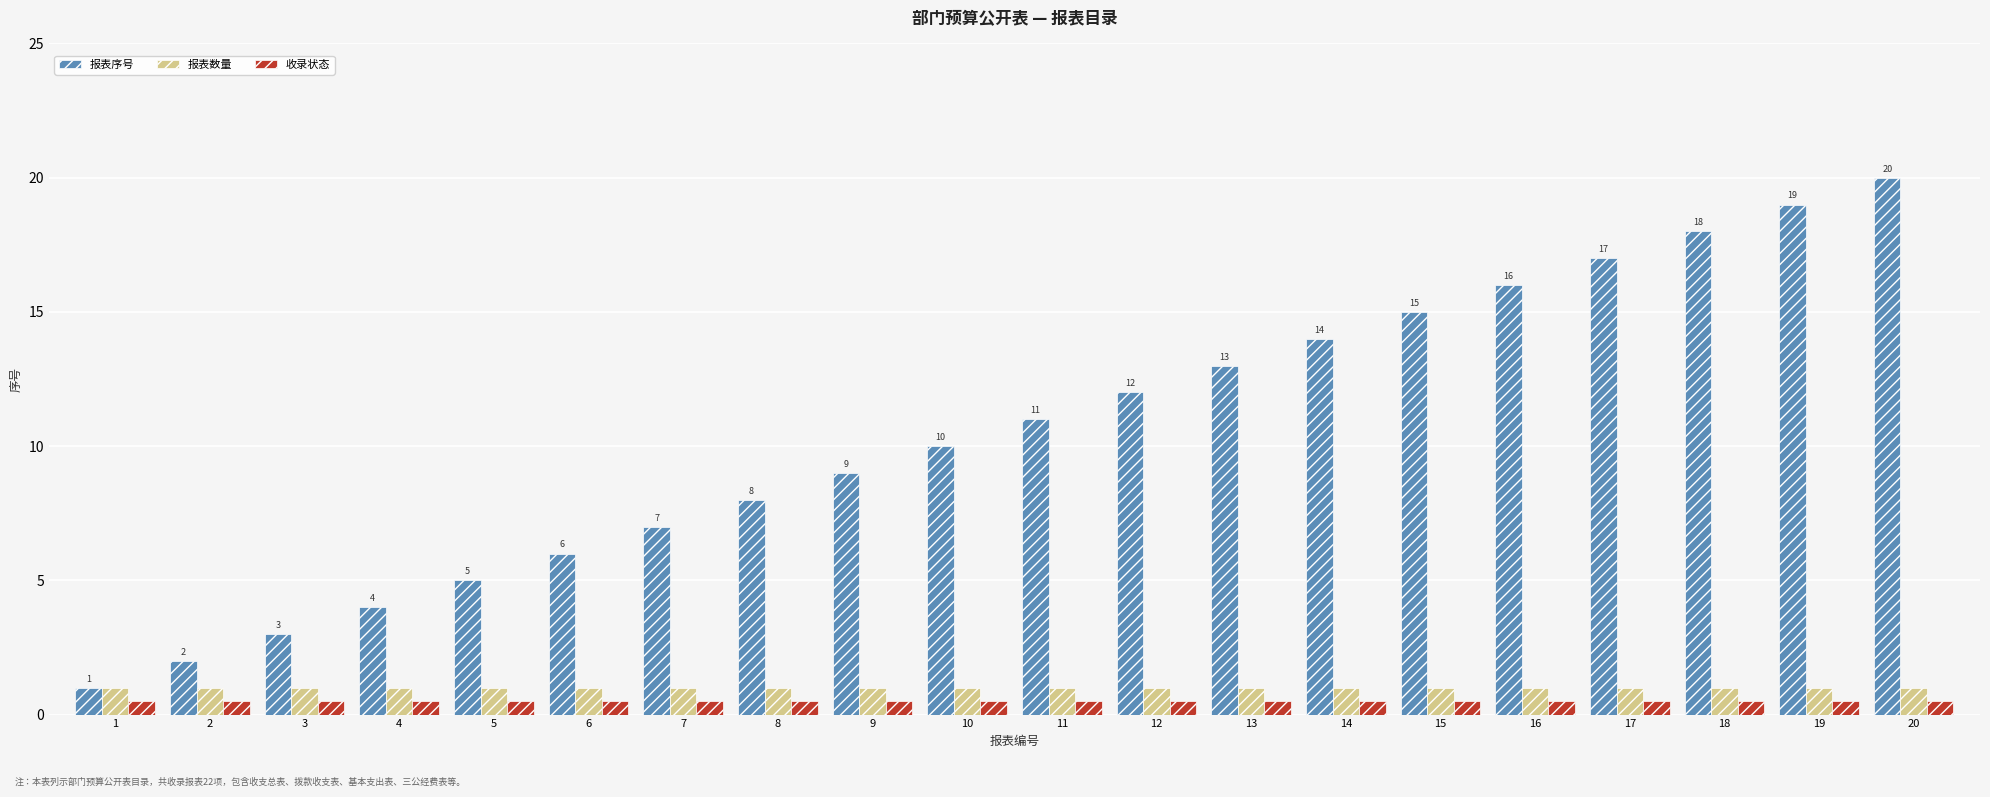

How many data points in 报表序号 are less than 11?

10